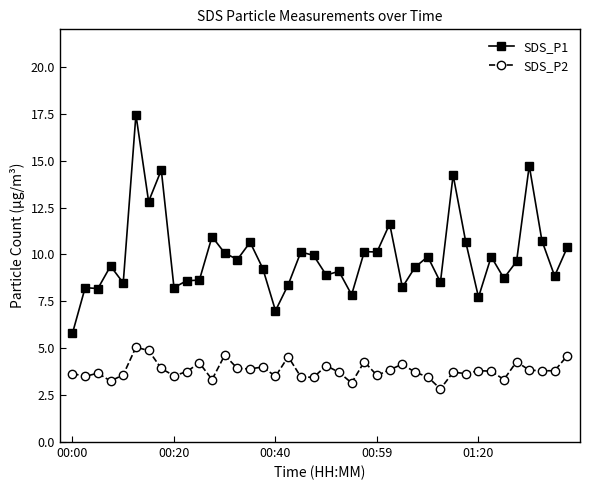

List the series in order of their overall mean, highest first.

SDS_P1, SDS_P2